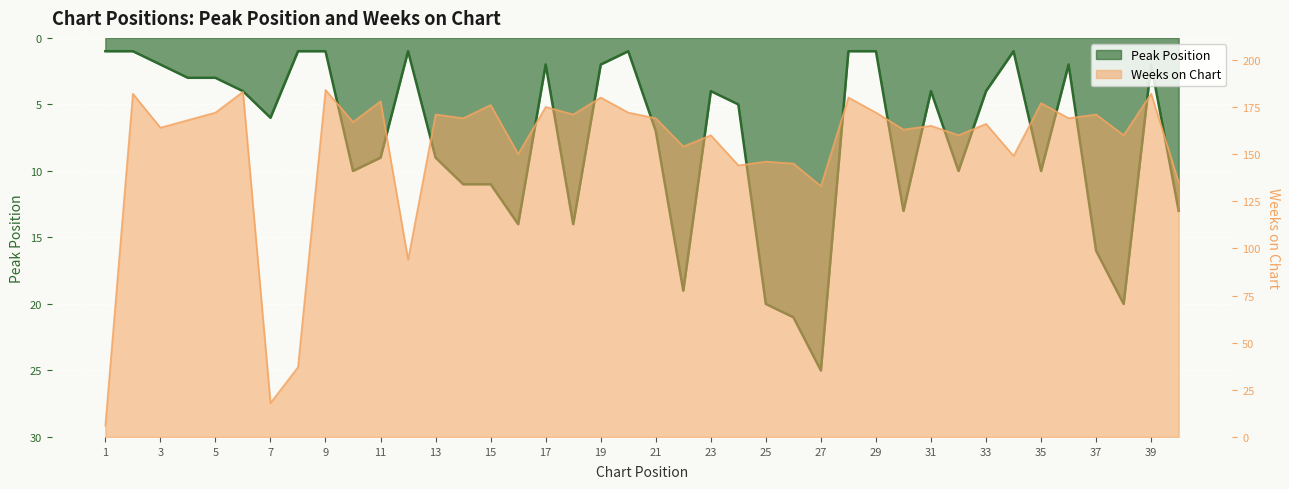

List the series in order of their overall mean, highest first.

Weeks on Chart, Peak Position